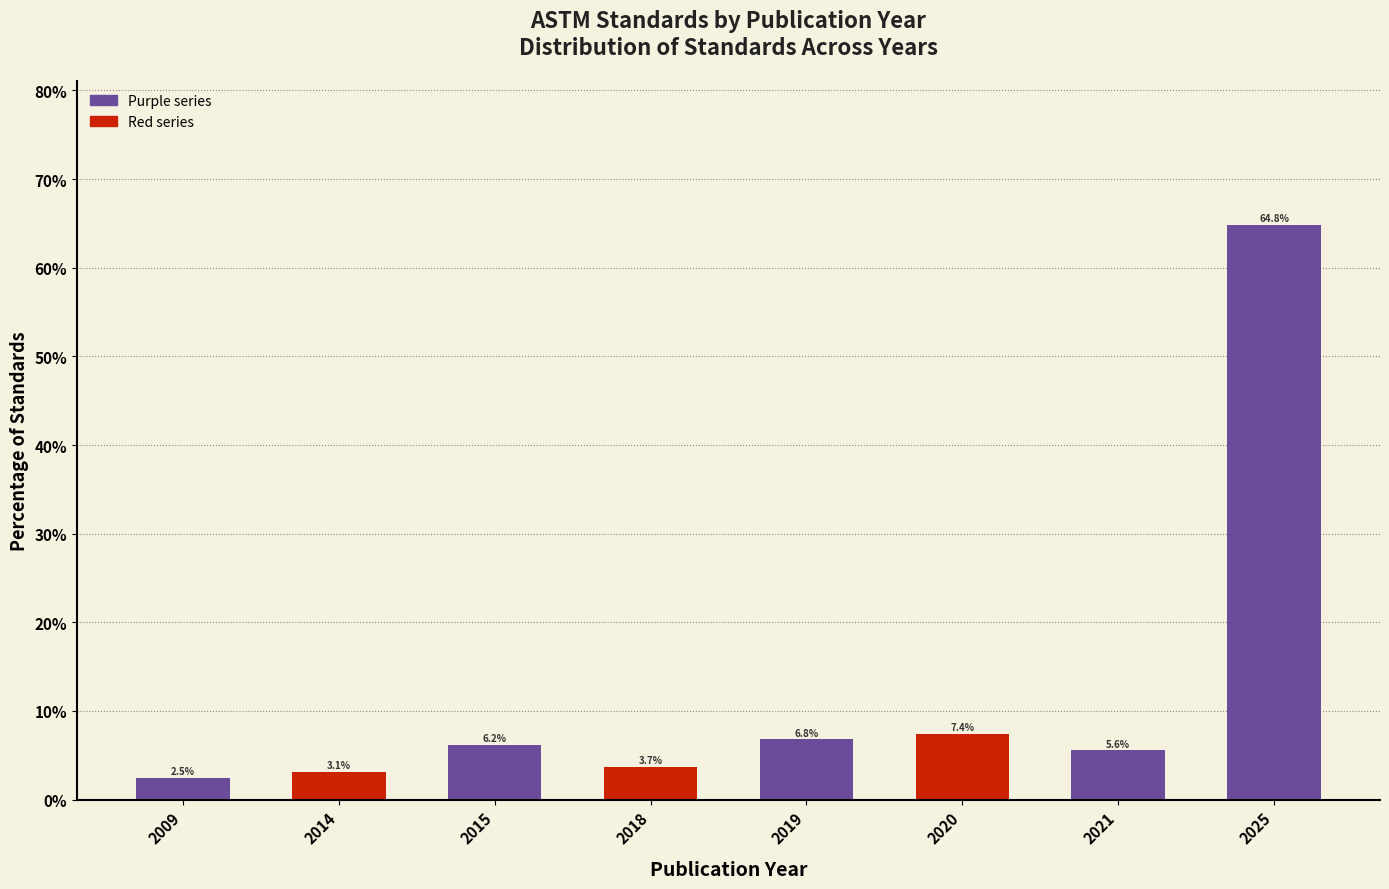

Reading left to right, what are all the values shown in this chart?

2.5	3.1	6.2	3.7	6.8	7.4	5.6	64.8